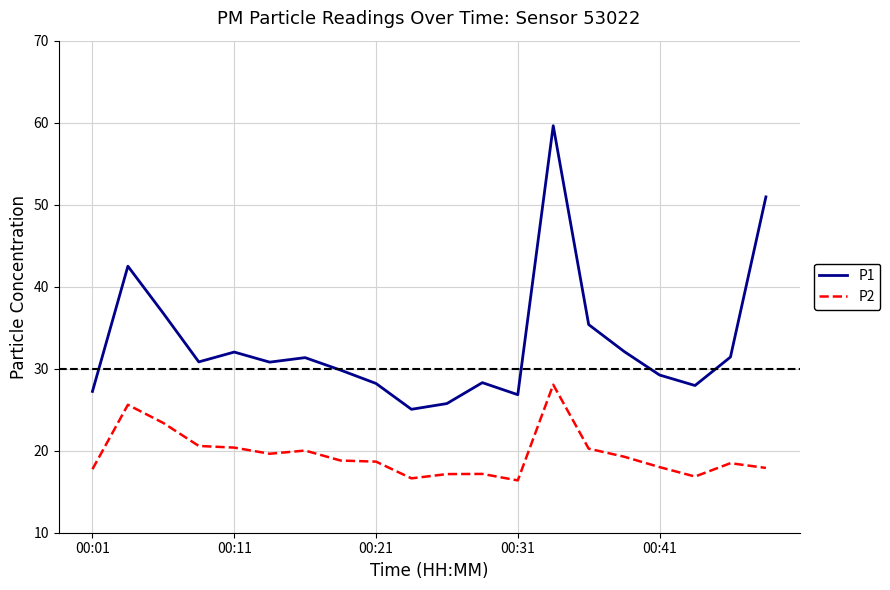

In P1, how many points are higher than both neighbors (excluding endpoints)?

5